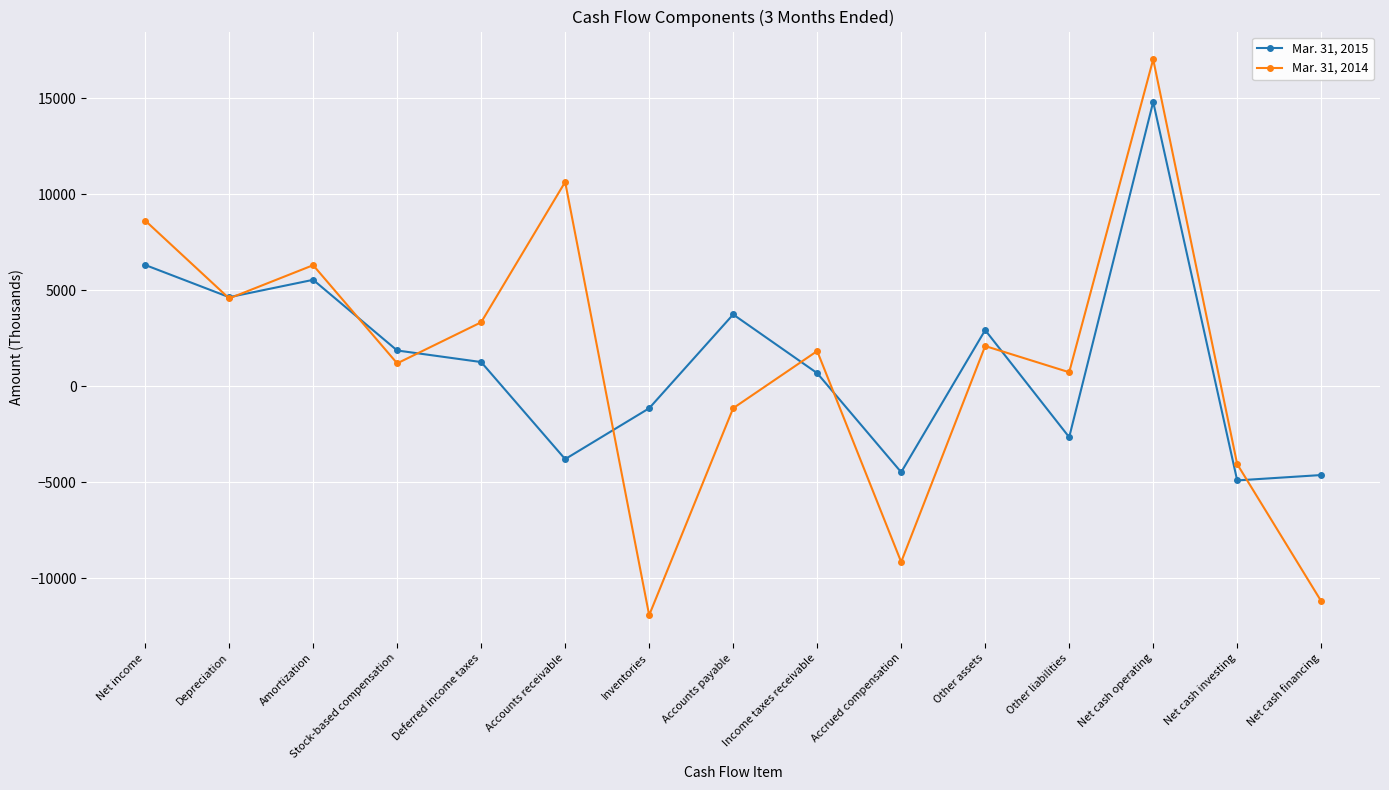

What is the label of the 9th point from the right?

Inventories